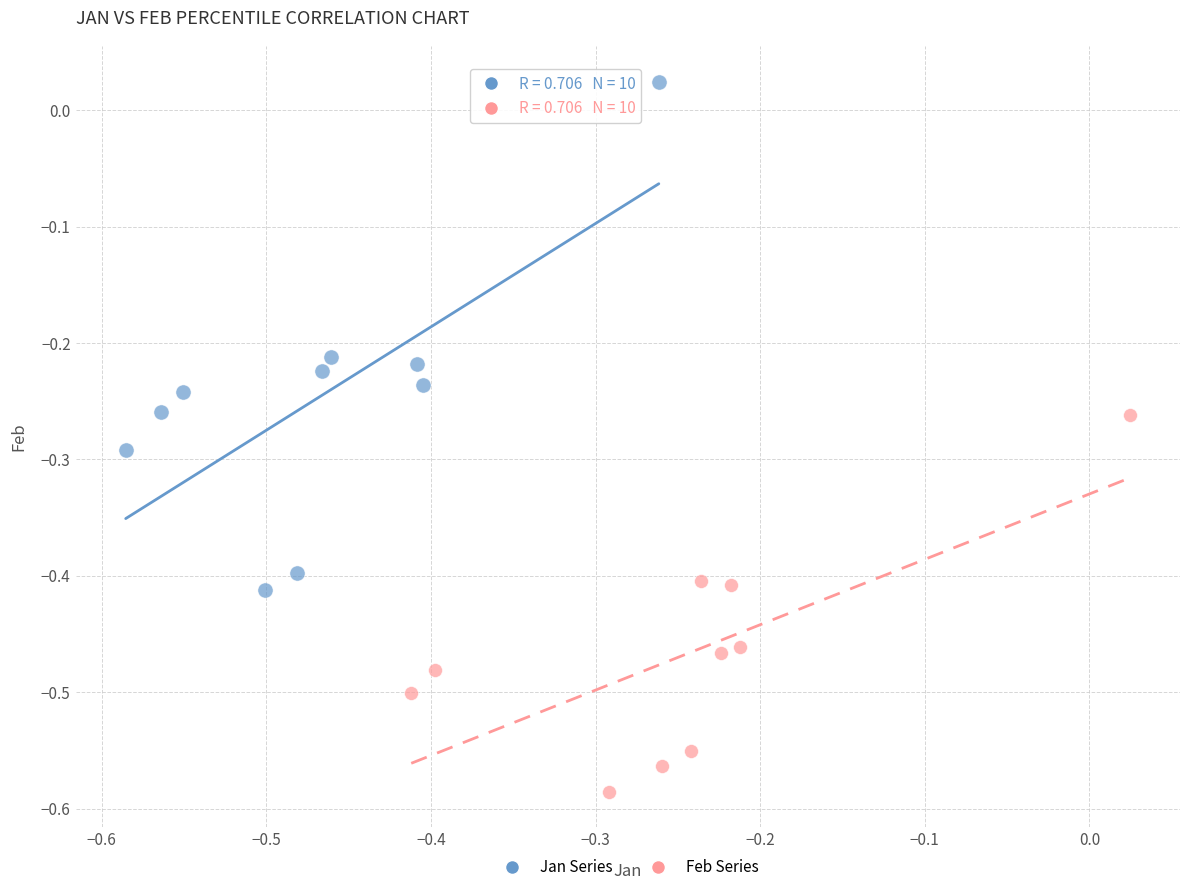

Which series reaches the maximum Y coordinate?

Jan Series